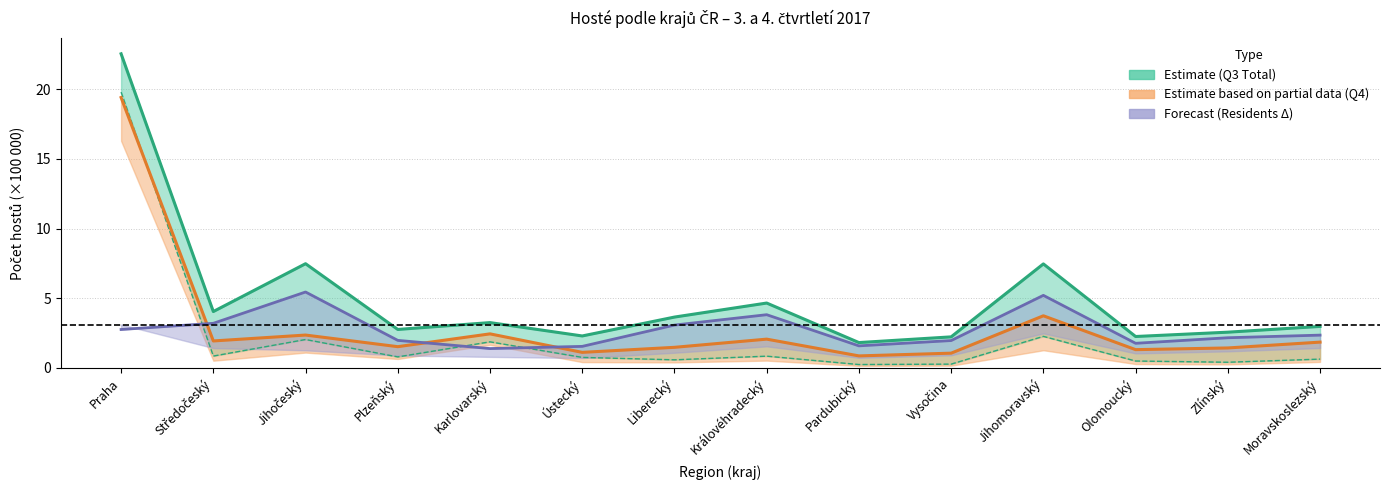

Which category has the highest value across all series?

Praha